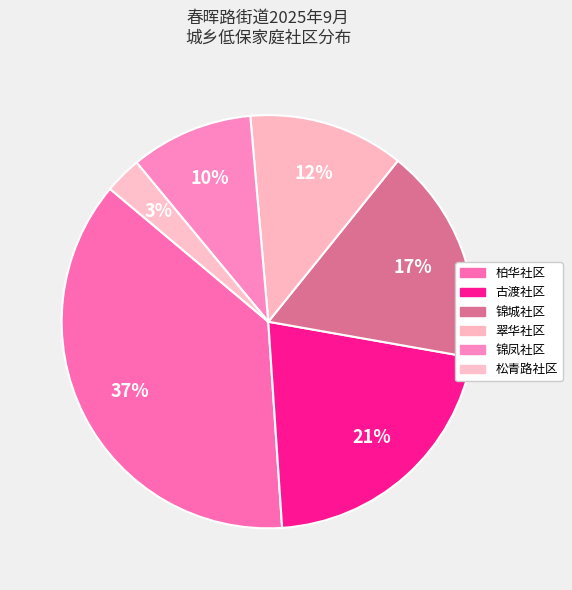

How many segments does this pie chart have?

6